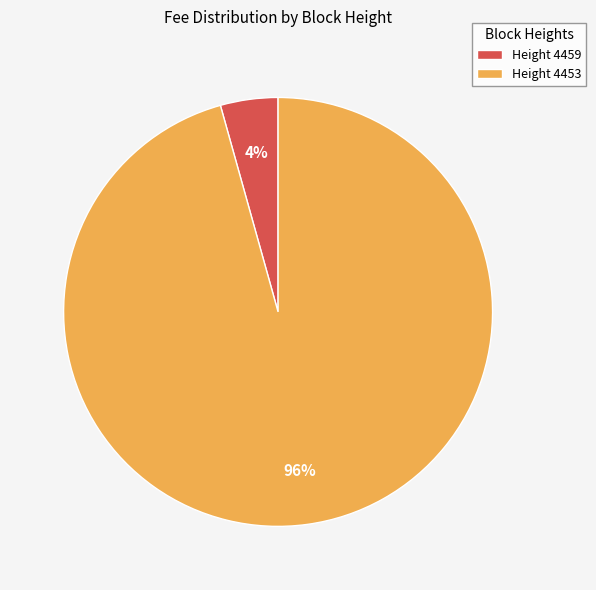

True or false: Height 4453 accounts for 86% of the total.

False